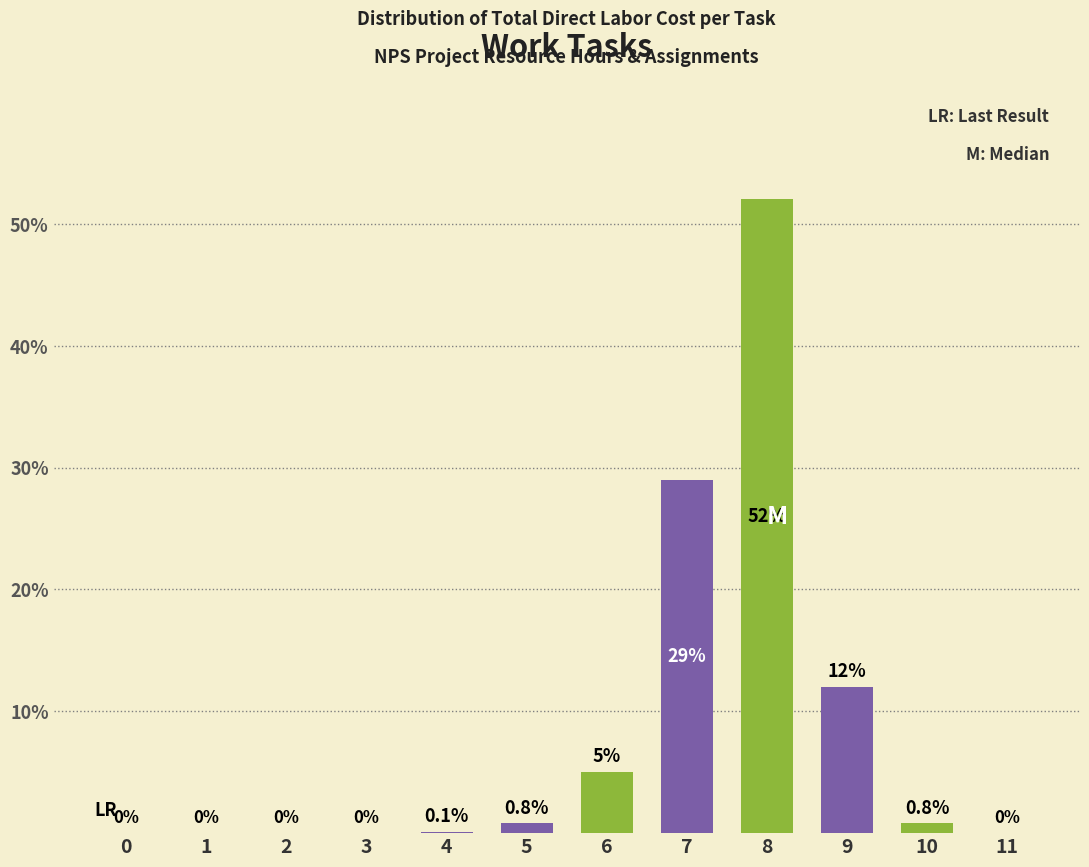

Reading right to left, extract all data points from this chart.

11=0.0	10=0.8	9=12.0	8=52.0	7=29.0	6=5.0	5=0.8	4=0.1	3=0.0	2=0.0	1=0.0	0=0.0